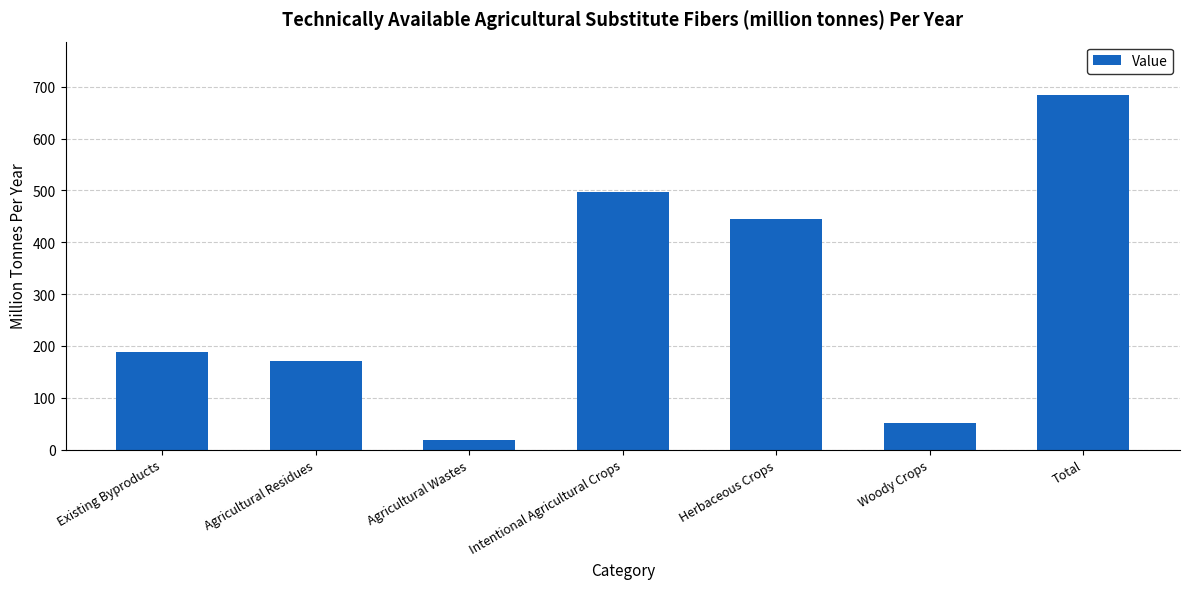

How many data points does each series have?

7